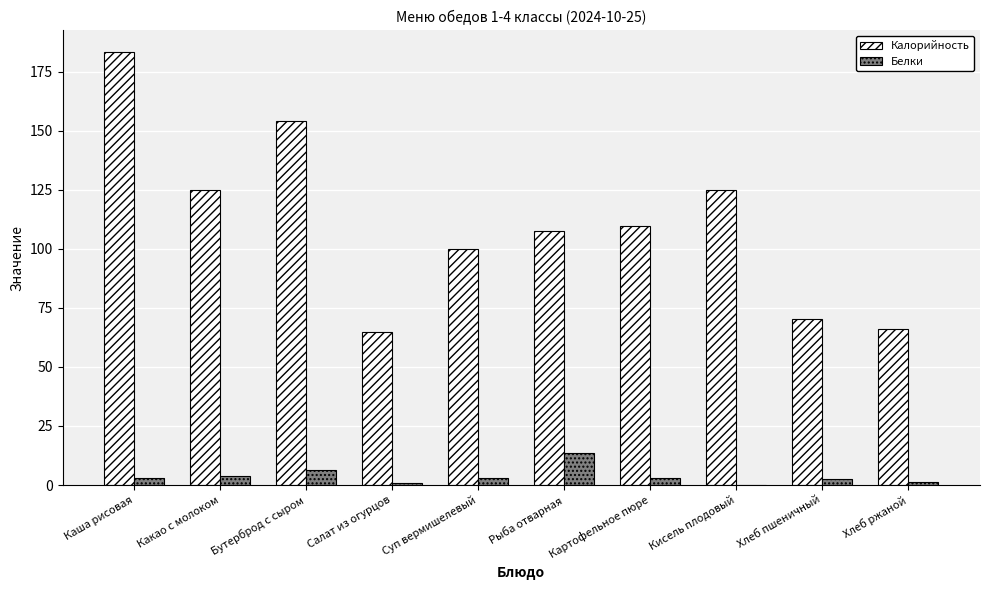

Which series has the largest total across all categories?

Калорийность